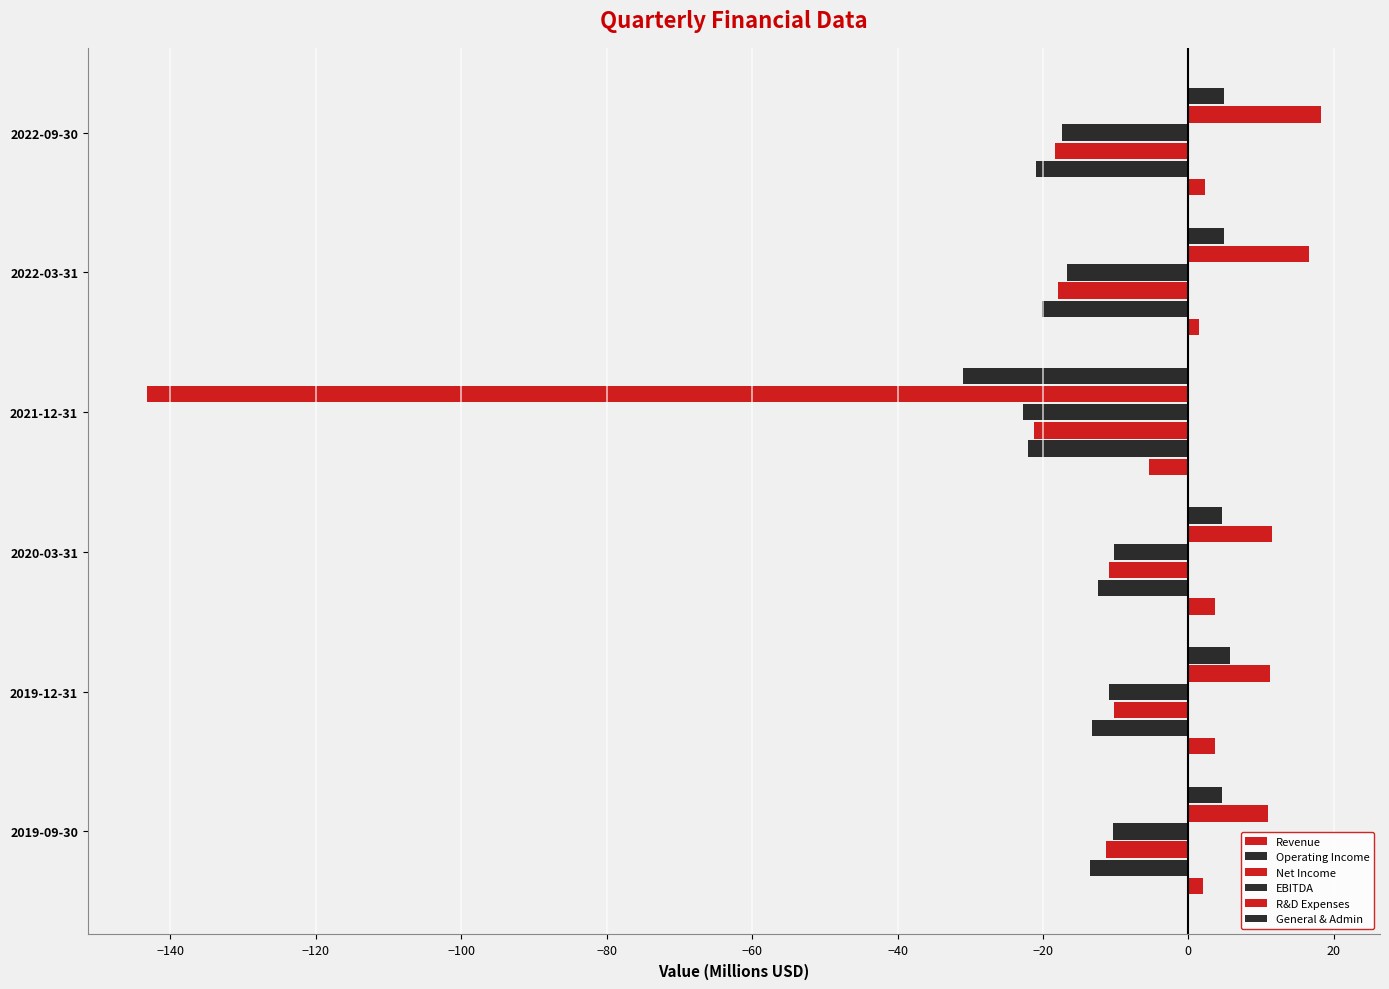

Count the number of data series in this chart.

6